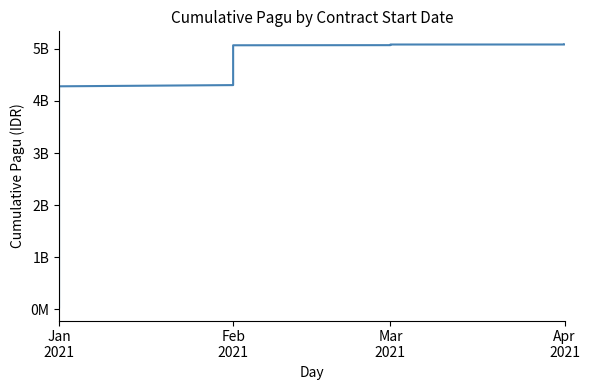

What is the ratio of the value at 32 to the value at 29?

1.0